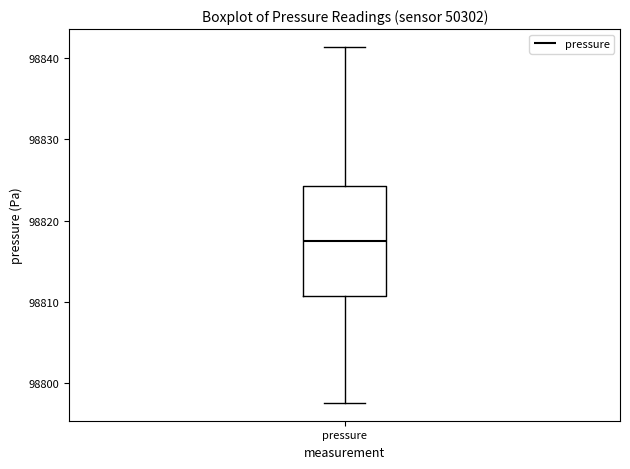

Where does the upper whisker of the box for pressure end on the y-axis? The values are not printed on the chart, so give them approximately, as read against the axis.

98841